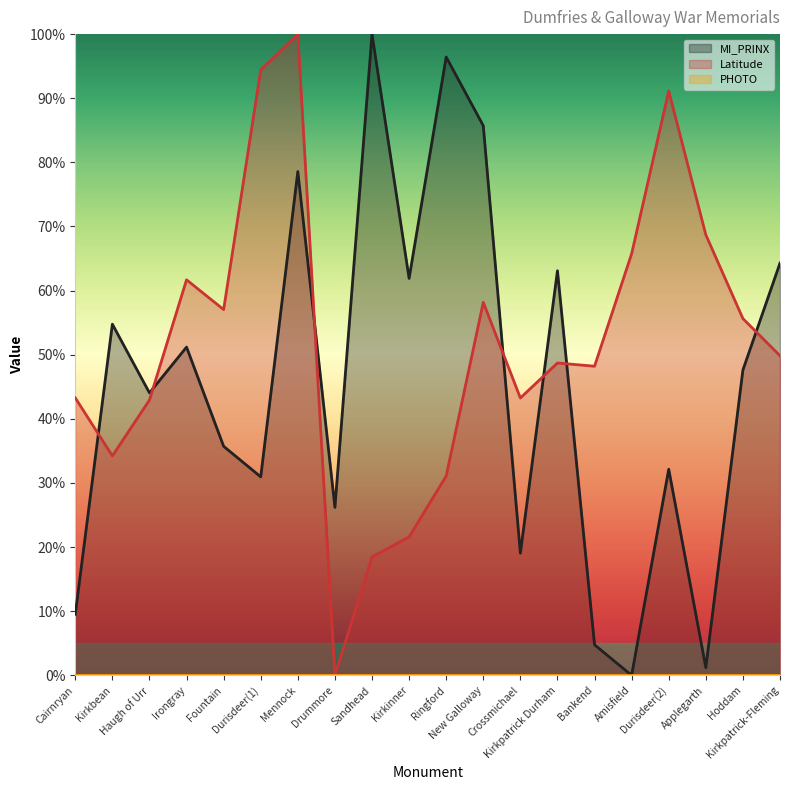

What is the sum of the MI_PRINX values at Bankend and Sandhead?

104.8